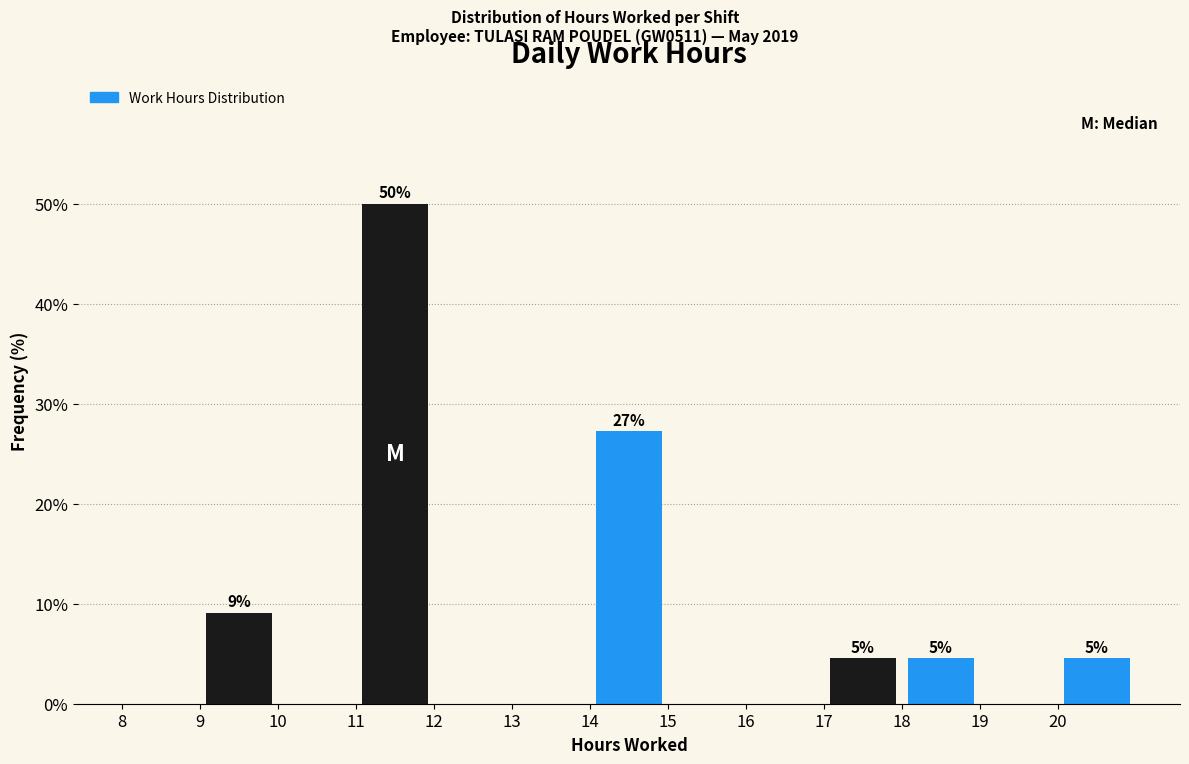

Over which range of the x-axis is the bar tallest?

11 to 12